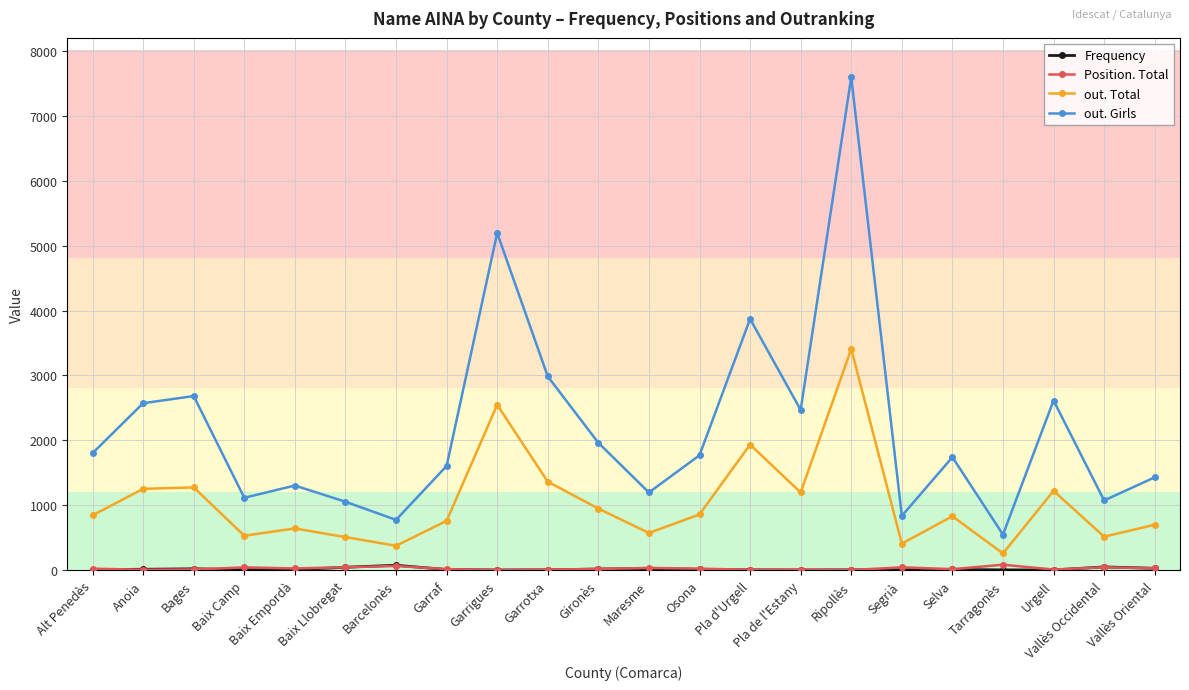

What is the label of the 5th point from the left?

Baix Empordà